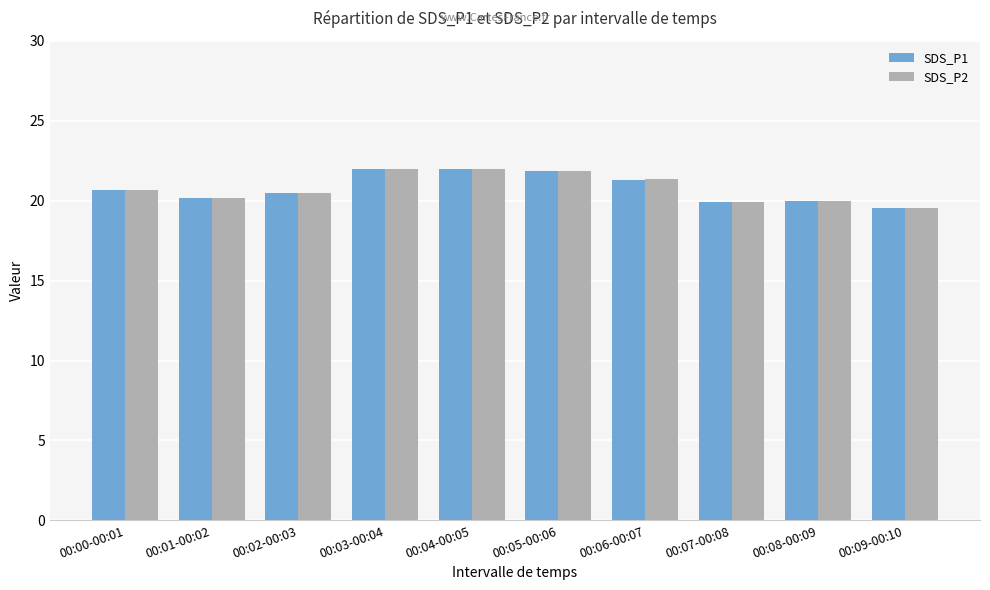

Which series has the widest spread of values?

SDS_P1